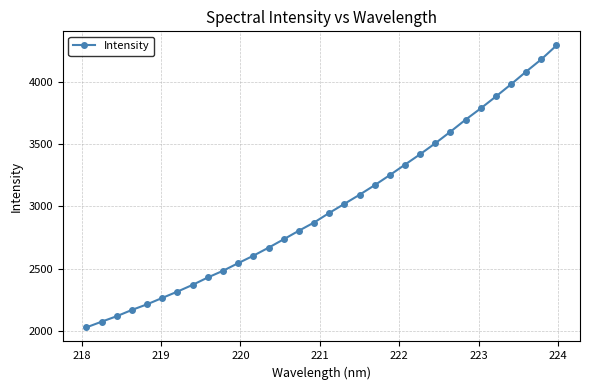

What is the minimum value shown in the chart?

2029.2